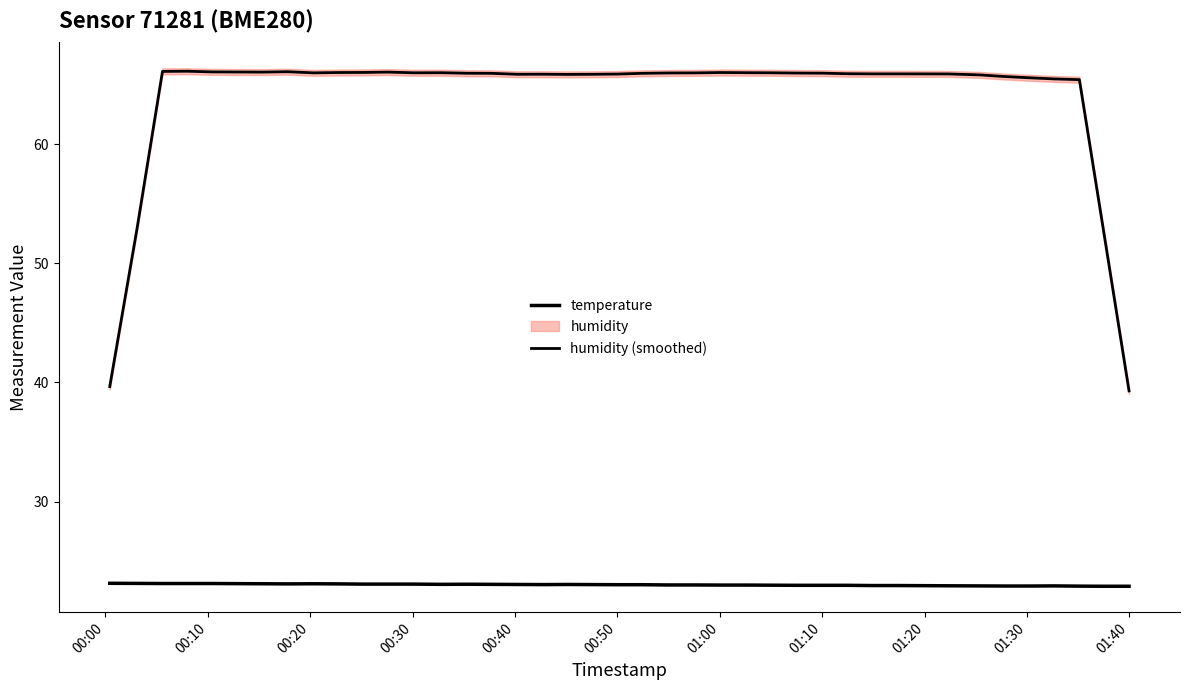

Which series has the widest spread of values?

humidity (smoothed)